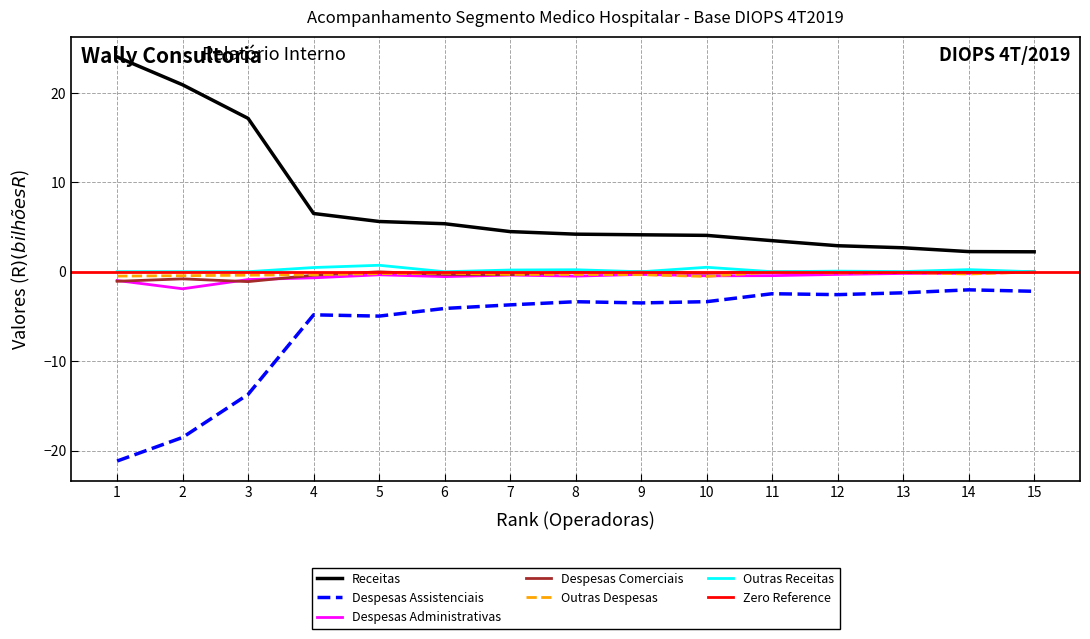

What is the difference between the highest and lowest values at 2?

39.5